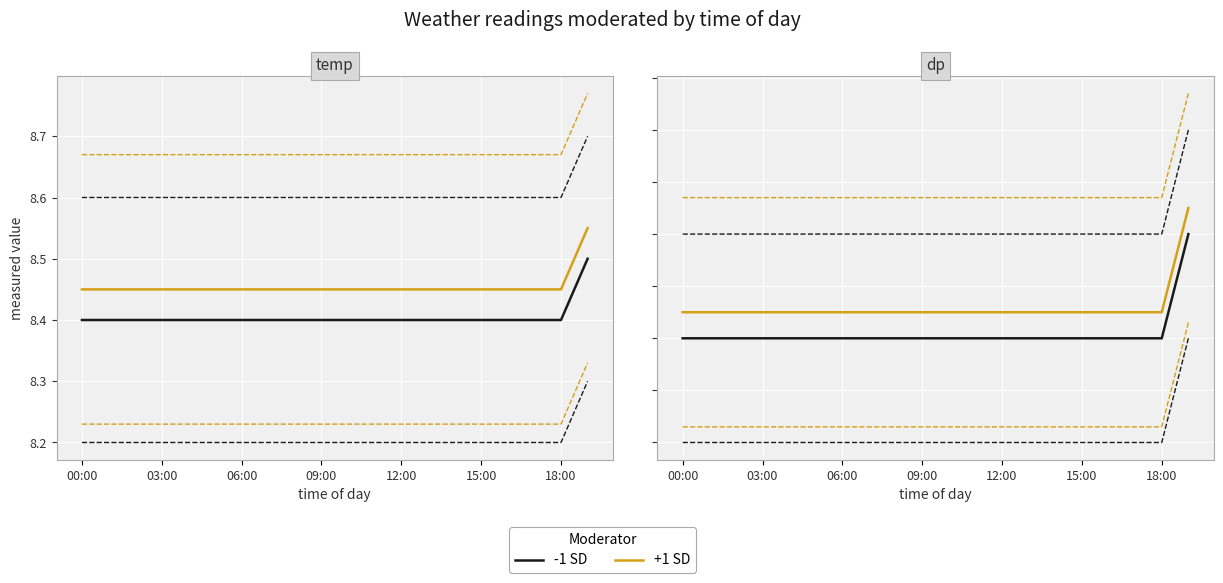

True or false: -1 SD and +1 SD cross at least once.

False